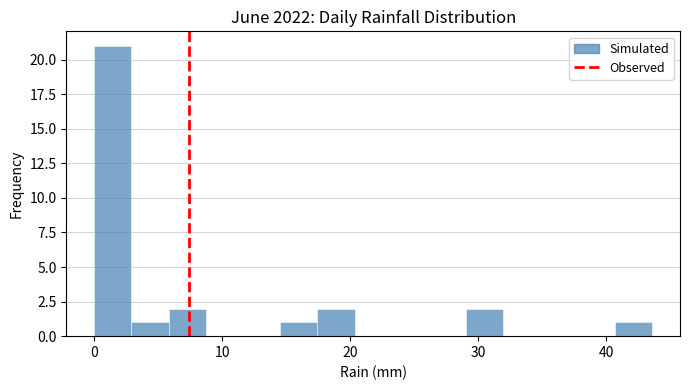

Read against the x-axis, roughly where is the centre of the tallest bar?

1